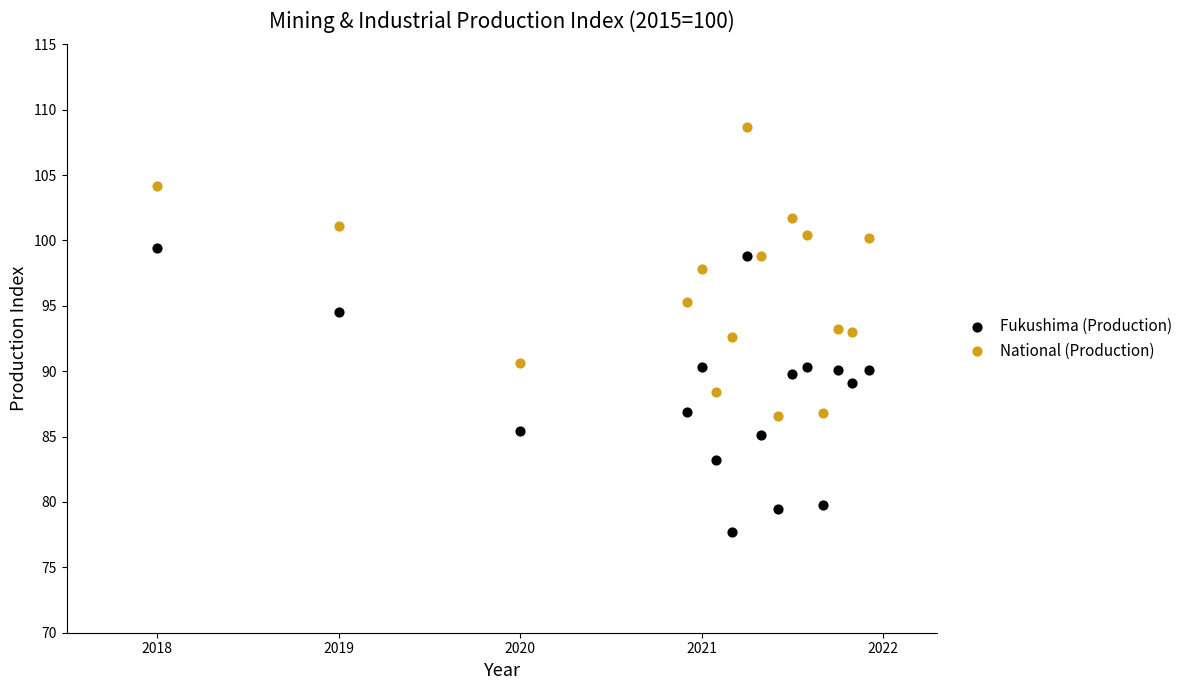

In the National (Production) series, what Y value is closest to 97?

97.8